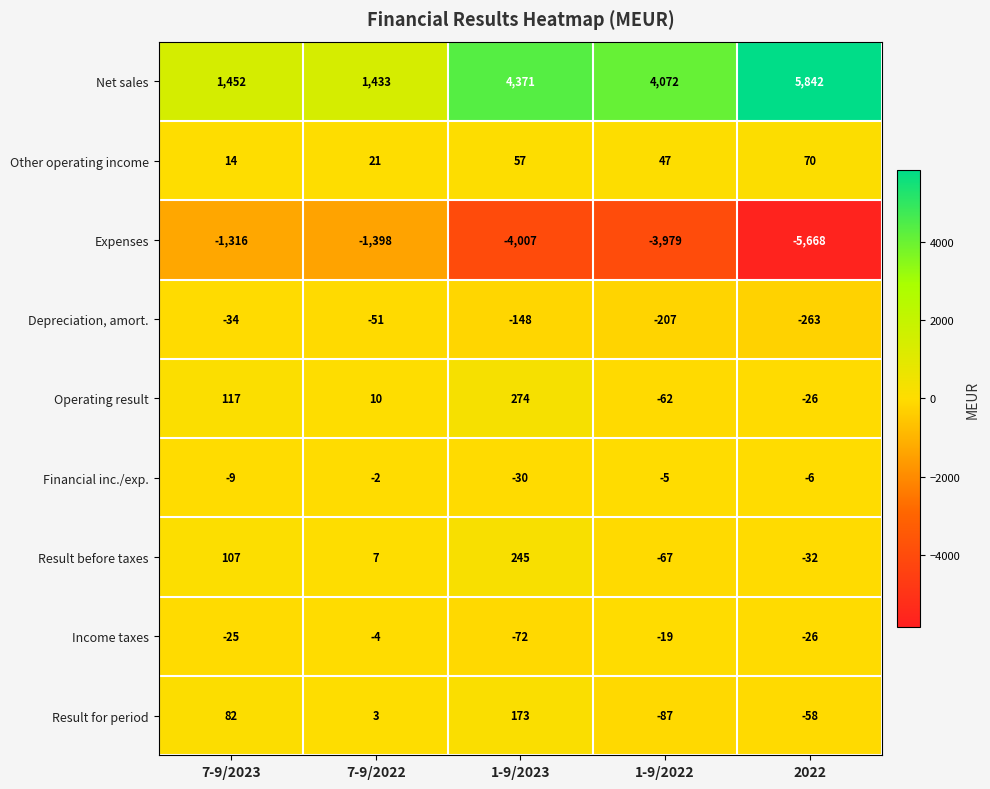

Which series has the largest total across all categories?

Net sales